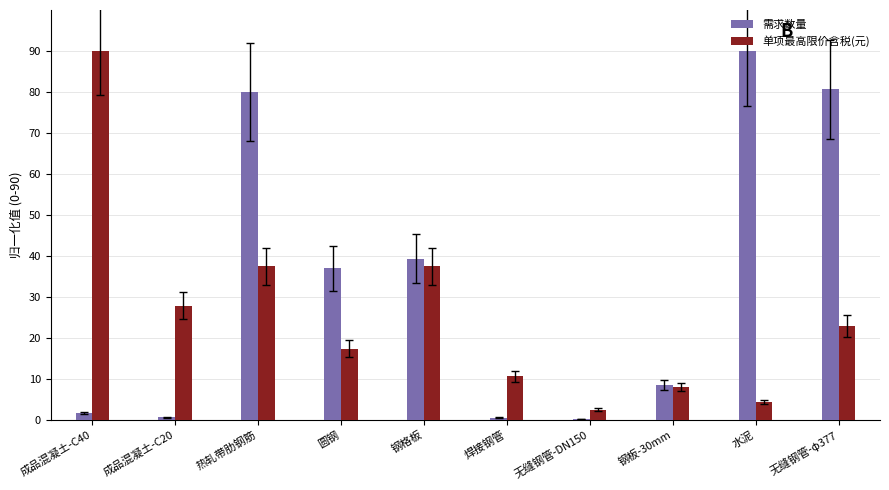

How many groups of bars are there?

10